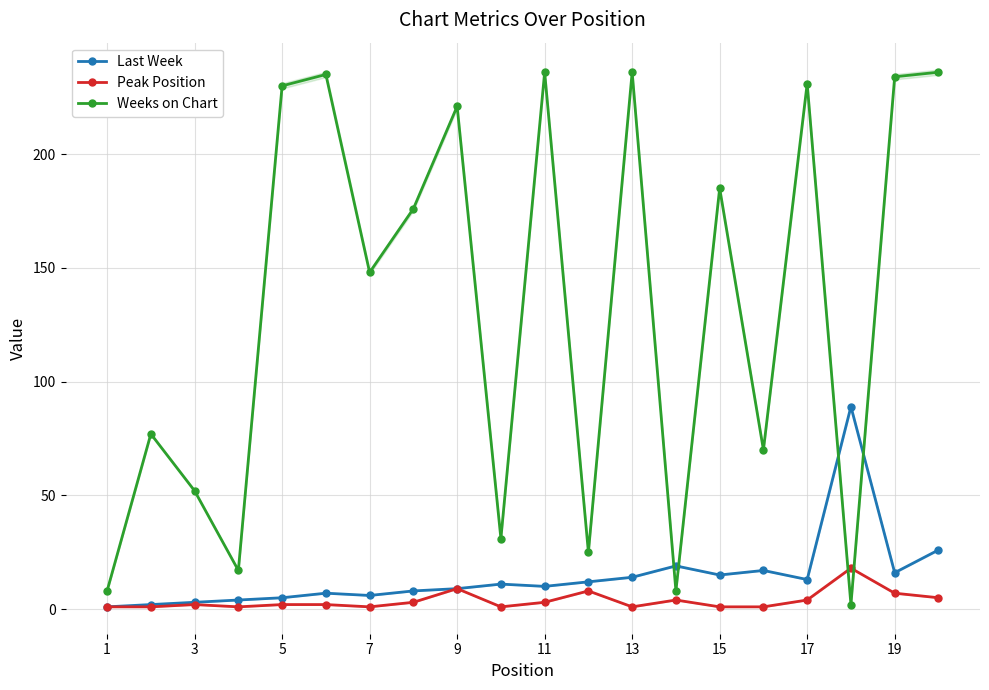

List the series in order of their peak value, lowest first.

Peak Position, Last Week, Weeks on Chart